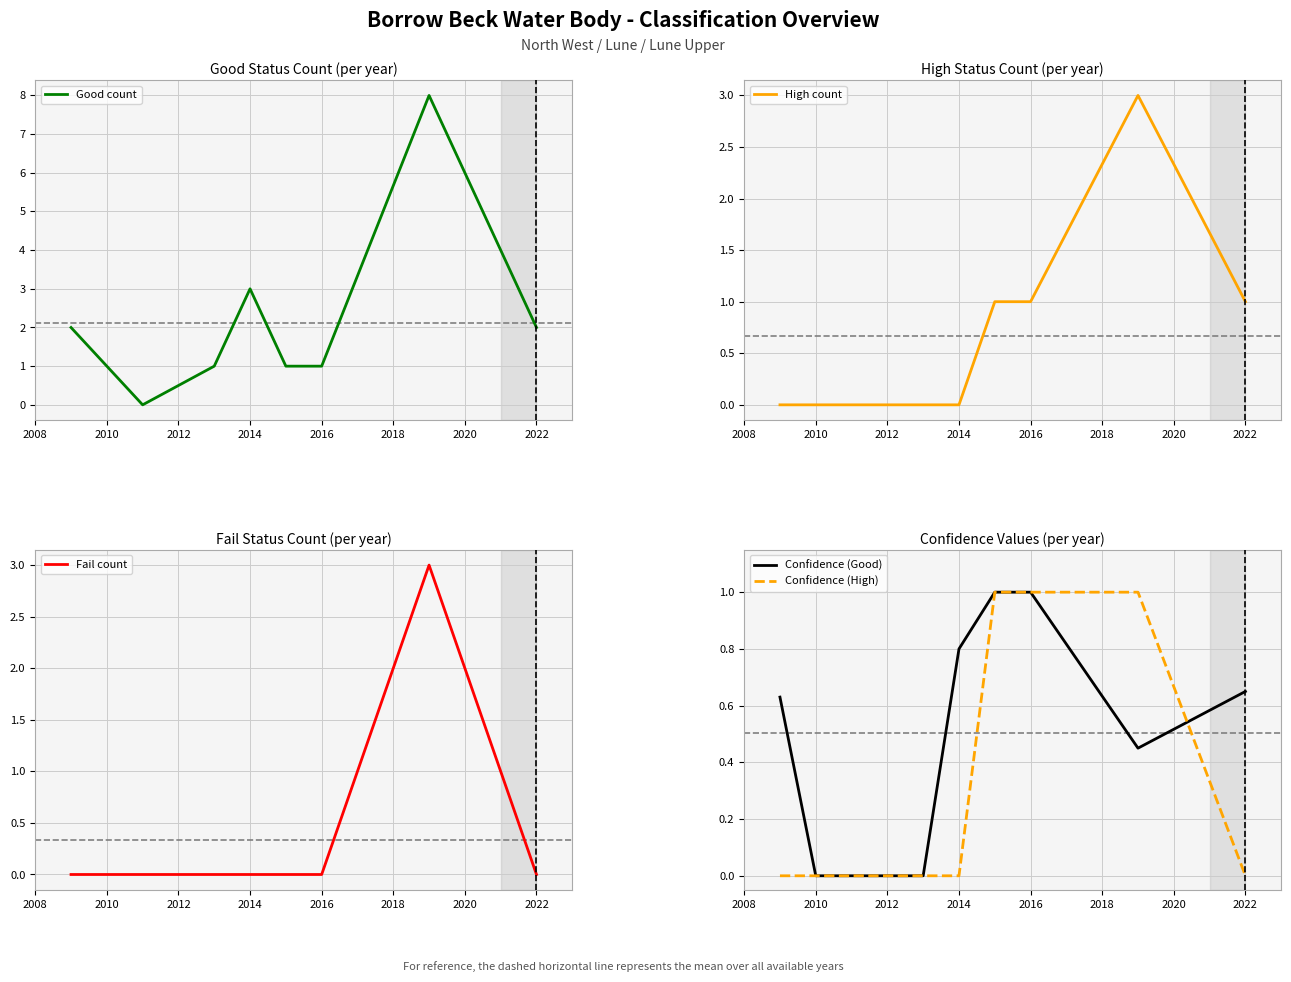

How many data points does each series have?

9